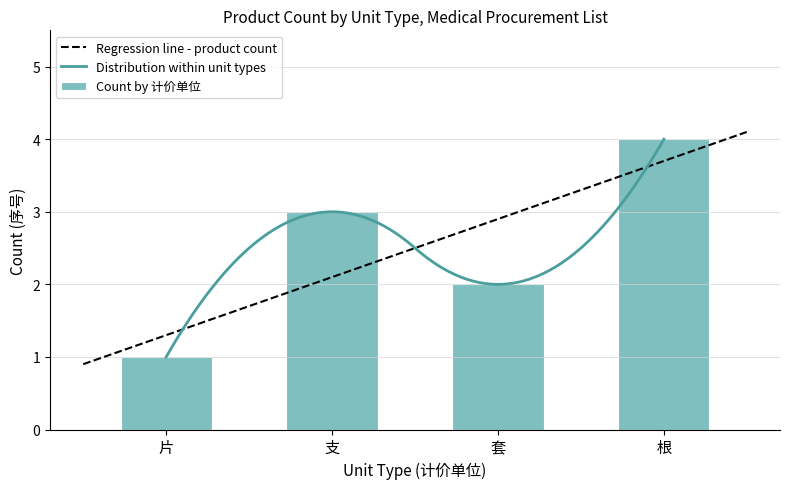

Which category has the lowest value in the Count by 计价单位 series?

片